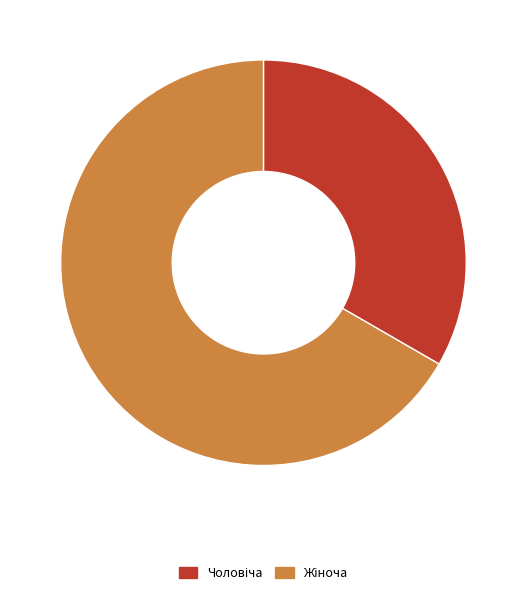

To the nearest percent, what is the difference between the Жіноча and Чоловіча slice percentages?

33%